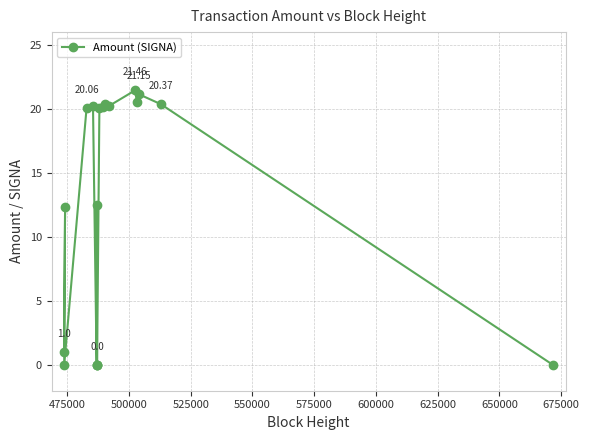

What is the average value?

12.8